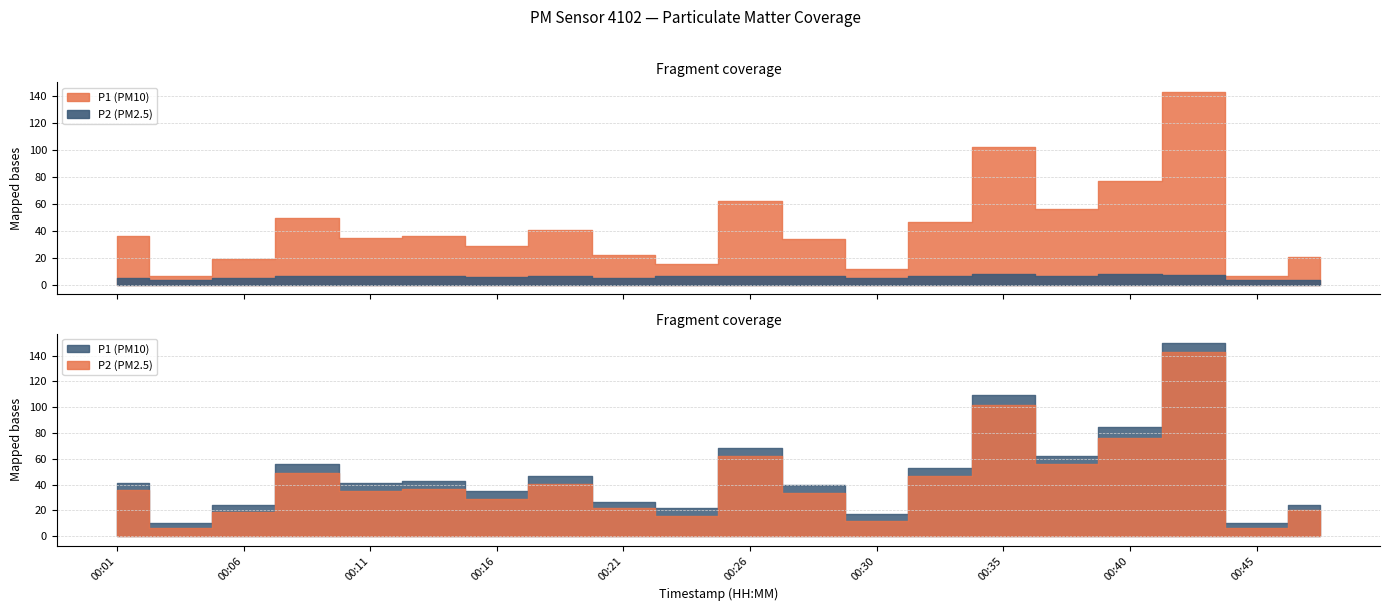

Reading right to left, what are all the values shown in this chart?

P1: 20.5	6.6	142.6	76.5	56.1	101.7	46.4	12.0	33.6	61.9	15.3	21.7	40.4	28.8	36.2	34.9	49.3	18.8	6.3	35.8
P2: 3.5	3.2	7.1	8.3	6.3	7.7	6.7	4.8	6.2	6.7	6.2	4.9	6.3	6.0	6.2	6.5	6.4	5.0	3.6	5.3